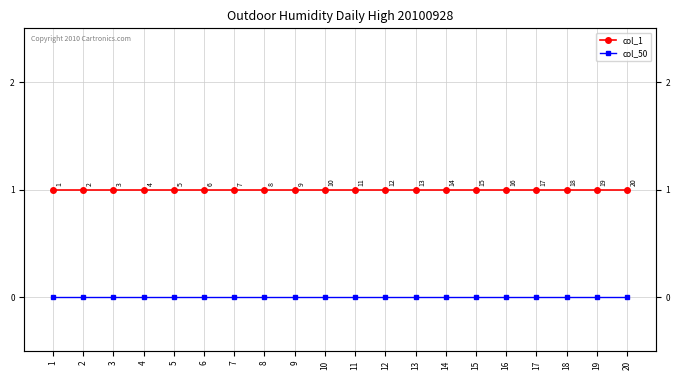

What is the value of the col_1 point at the 4th from the left?

1